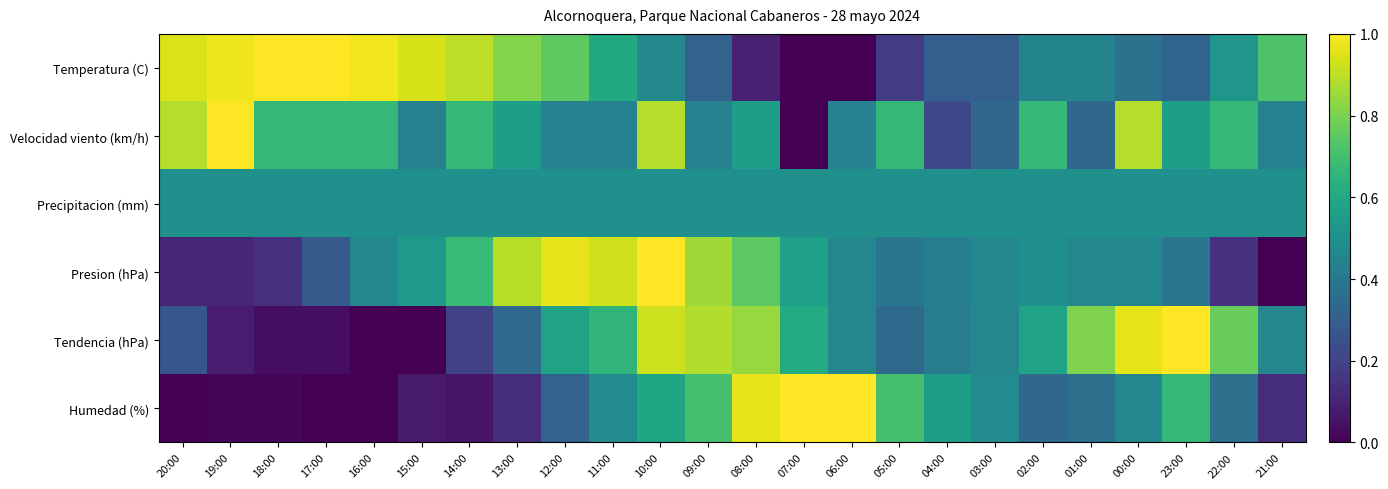

Reading left to right, transcribe all the data shown in this chart.

Temperatura (C): 20:00=0.9	19:00=1.0	18:00=1.0	17:00=1.0	16:00=1.0	15:00=0.9	14:00=0.9	13:00=0.8	12:00=0.8	11:00=0.6	10:00=0.5	09:00=0.3	08:00=0.1	07:00=0.0	06:00=0.0	05:00=0.2	04:00=0.3	03:00=0.3	02:00=0.4	01:00=0.4	00:00=0.4	23:00=0.3	22:00=0.5	21:00=0.7
Velocidad viento (km/h): 20:00=0.9	19:00=1.0	18:00=0.7	17:00=0.7	16:00=0.7	15:00=0.4	14:00=0.7	13:00=0.6	12:00=0.4	11:00=0.4	10:00=0.9	09:00=0.4	08:00=0.6	07:00=0.0	06:00=0.4	05:00=0.7	04:00=0.2	03:00=0.3	02:00=0.7	01:00=0.3	00:00=0.9	23:00=0.6	22:00=0.7	21:00=0.4
Precipitacion (mm): 20:00=0.5	19:00=0.5	18:00=0.5	17:00=0.5	16:00=0.5	15:00=0.5	14:00=0.5	13:00=0.5	12:00=0.5	11:00=0.5	10:00=0.5	09:00=0.5	08:00=0.5	07:00=0.5	06:00=0.5	05:00=0.5	04:00=0.5	03:00=0.5	02:00=0.5	01:00=0.5	00:00=0.5	23:00=0.5	22:00=0.5	21:00=0.5
Presion (hPa): 20:00=0.1	19:00=0.1	18:00=0.1	17:00=0.3	16:00=0.5	15:00=0.5	14:00=0.7	13:00=0.9	12:00=1.0	11:00=0.9	10:00=1.0	09:00=0.9	08:00=0.7	07:00=0.6	06:00=0.5	05:00=0.4	04:00=0.4	03:00=0.5	02:00=0.5	01:00=0.5	00:00=0.5	23:00=0.4	22:00=0.1	21:00=0.0
Tendencia (hPa): 20:00=0.3	19:00=0.1	18:00=0.0	17:00=0.0	16:00=0.0	15:00=0.0	14:00=0.2	13:00=0.3	12:00=0.6	11:00=0.7	10:00=0.9	09:00=0.9	08:00=0.8	07:00=0.6	06:00=0.5	05:00=0.3	04:00=0.4	03:00=0.5	02:00=0.6	01:00=0.8	00:00=1.0	23:00=1.0	22:00=0.8	21:00=0.5
Humedad (%): 20:00=0.0	19:00=0.0	18:00=0.0	17:00=0.0	16:00=0.0	15:00=0.1	14:00=0.1	13:00=0.1	12:00=0.3	11:00=0.5	10:00=0.6	09:00=0.7	08:00=1.0	07:00=1.0	06:00=1.0	05:00=0.7	04:00=0.6	03:00=0.5	02:00=0.3	01:00=0.4	00:00=0.5	23:00=0.7	22:00=0.4	21:00=0.1